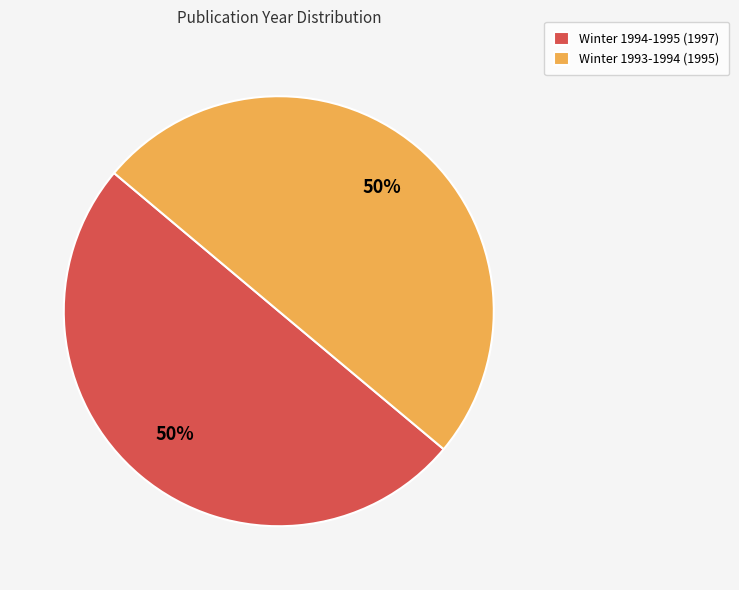

To the nearest percent, what portion does Winter 1994-1995 (1997) represent?

50%